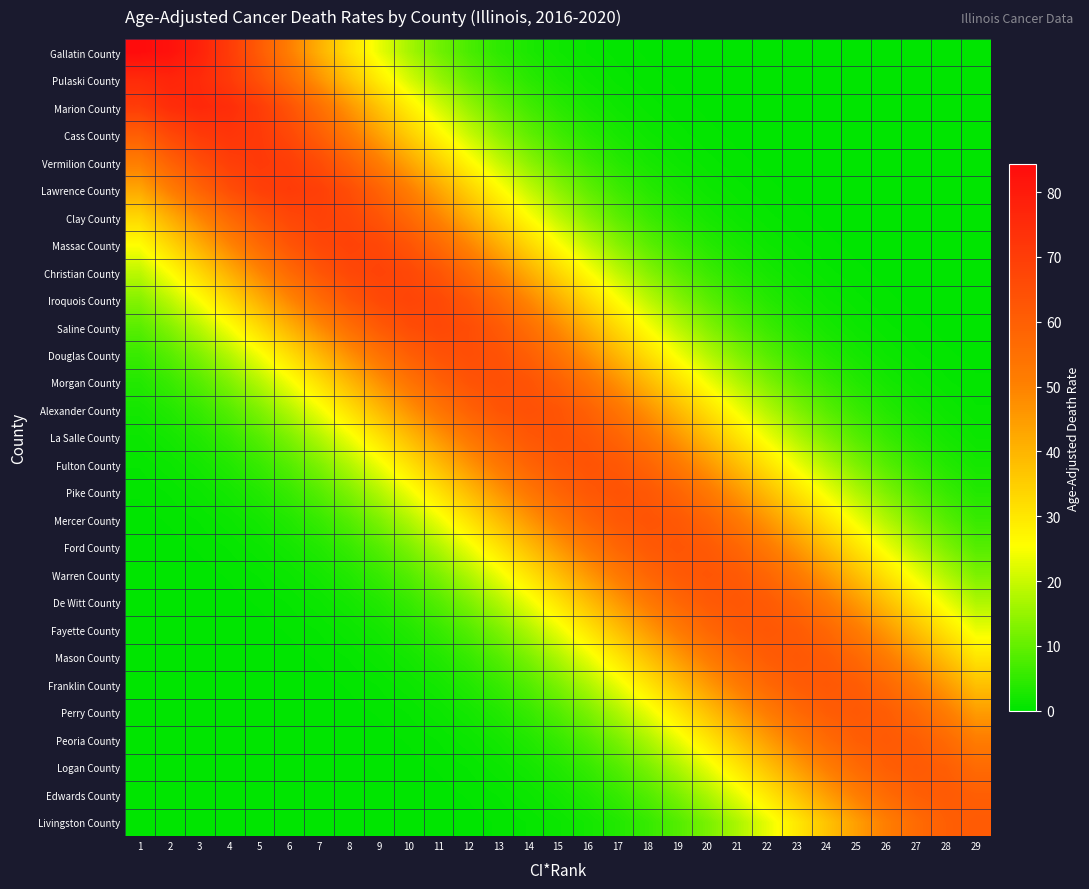

List the series in order of their peak value, lowest first.

Livingston County, Edwards County, Logan County, Peoria County, Perry County, Mason County, Franklin County, Fayette County, De Witt County, Warren County, Ford County, Mercer County, Fulton County, Pike County, La Salle County, Alexander County, Morgan County, Douglas County, Saline County, Iroquois County, Christian County, Massac County, Clay County, Lawrence County, Vermilion County, Cass County, Marion County, Pulaski County, Gallatin County